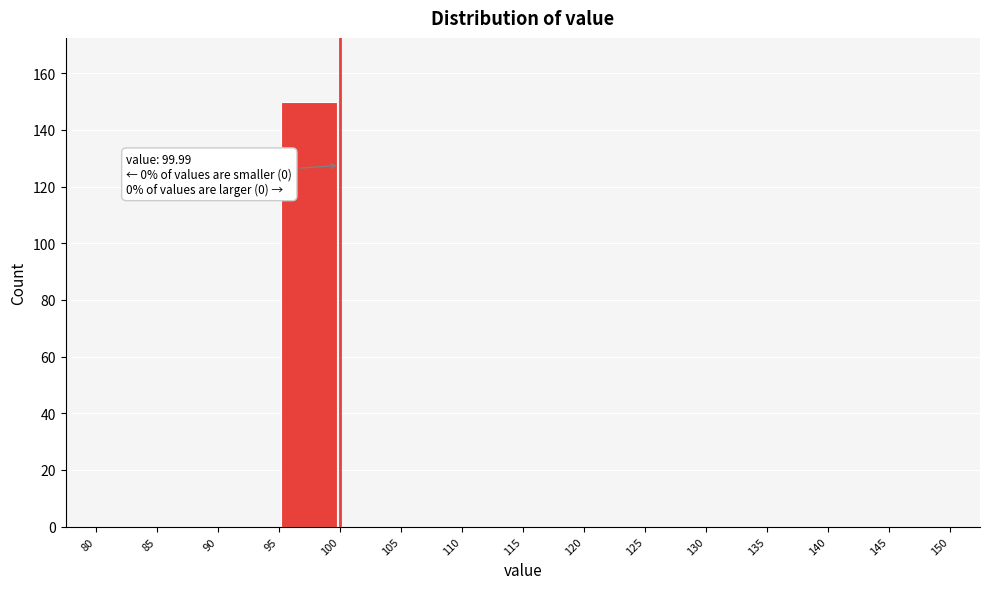

Over which range of the x-axis is the bar tallest?

95 to 100